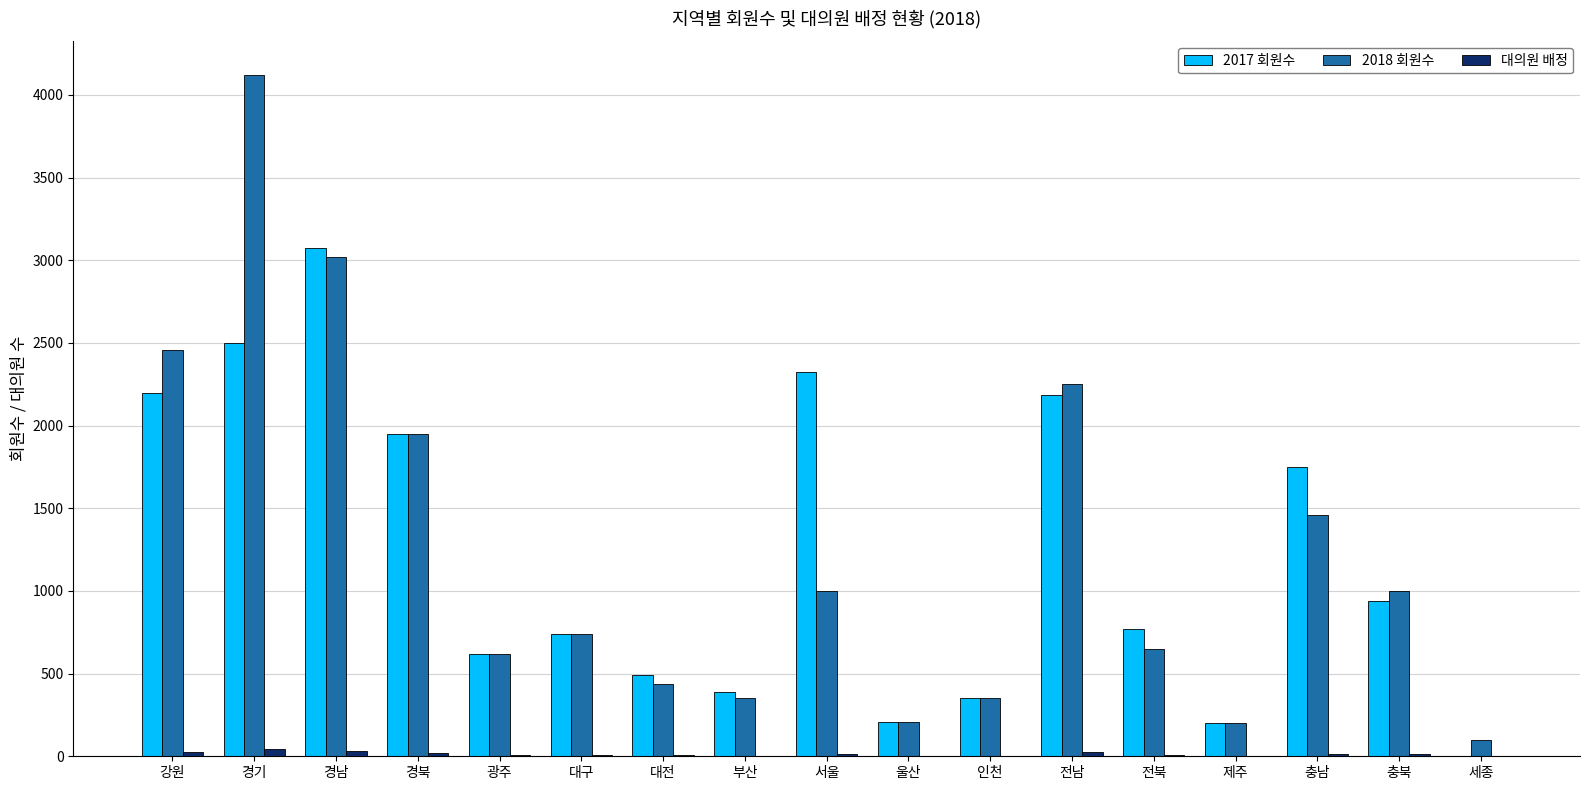

What is the spread (max minus min) of values at 충북?

987